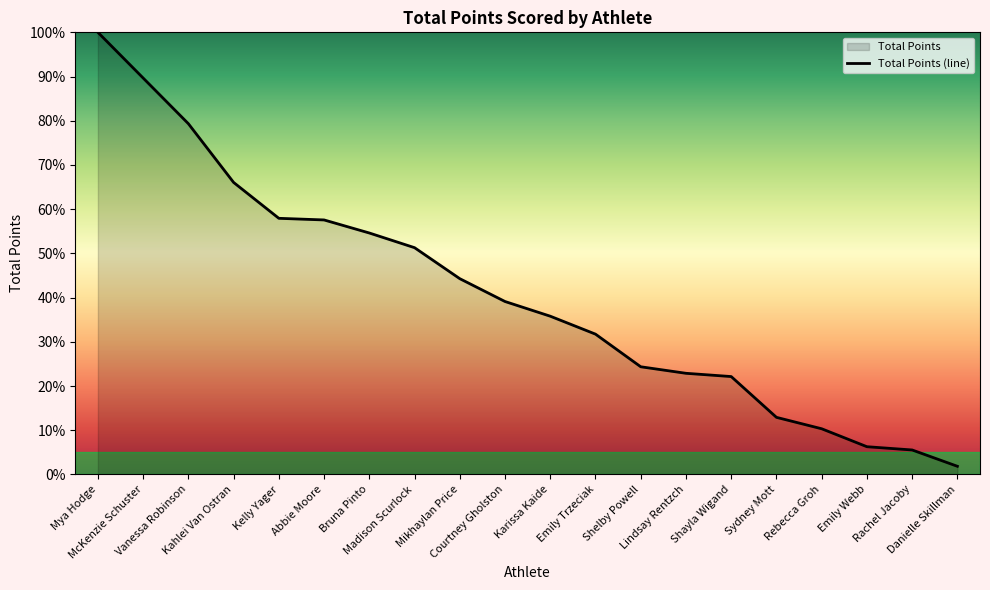

The chart shows a value of 54.6 at Bruna Pinto. True or false?

True